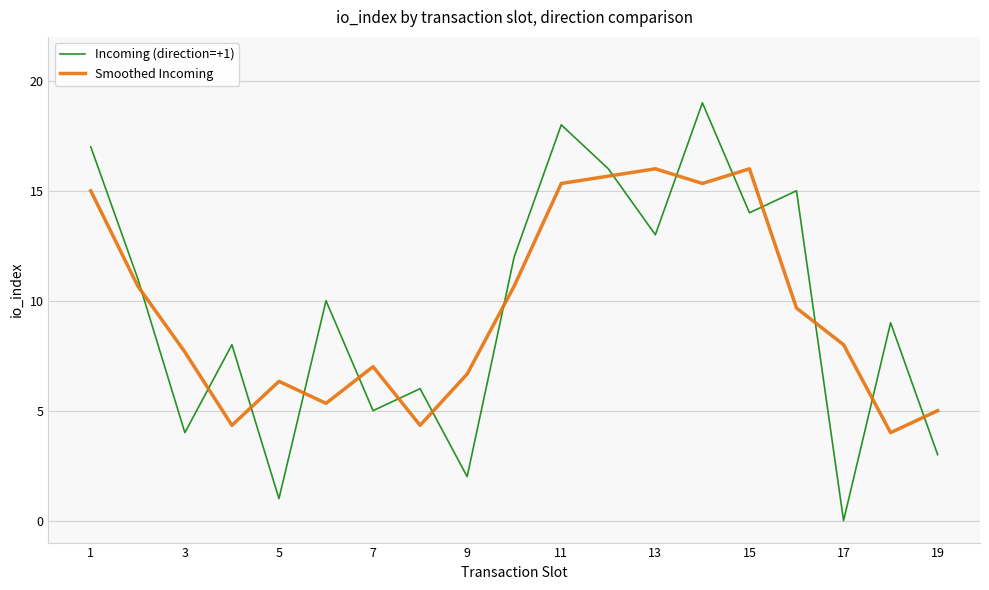

Rank the series by their maximum value, from highest to lowest.

Incoming (direction=+1), Smoothed Incoming